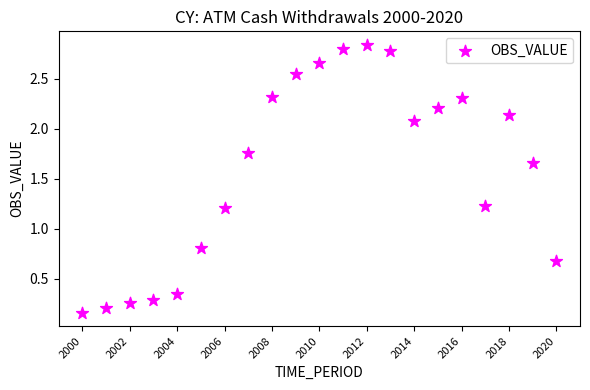

What is the range of X values (max minus min)?

20.0